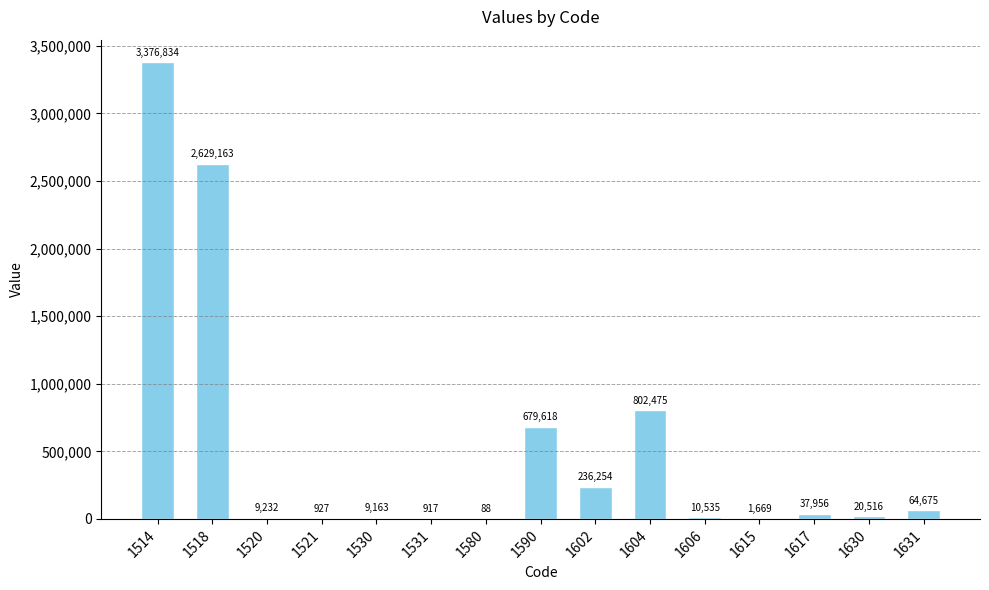

What is the change in value from 1580 to 1602?

+236166.0